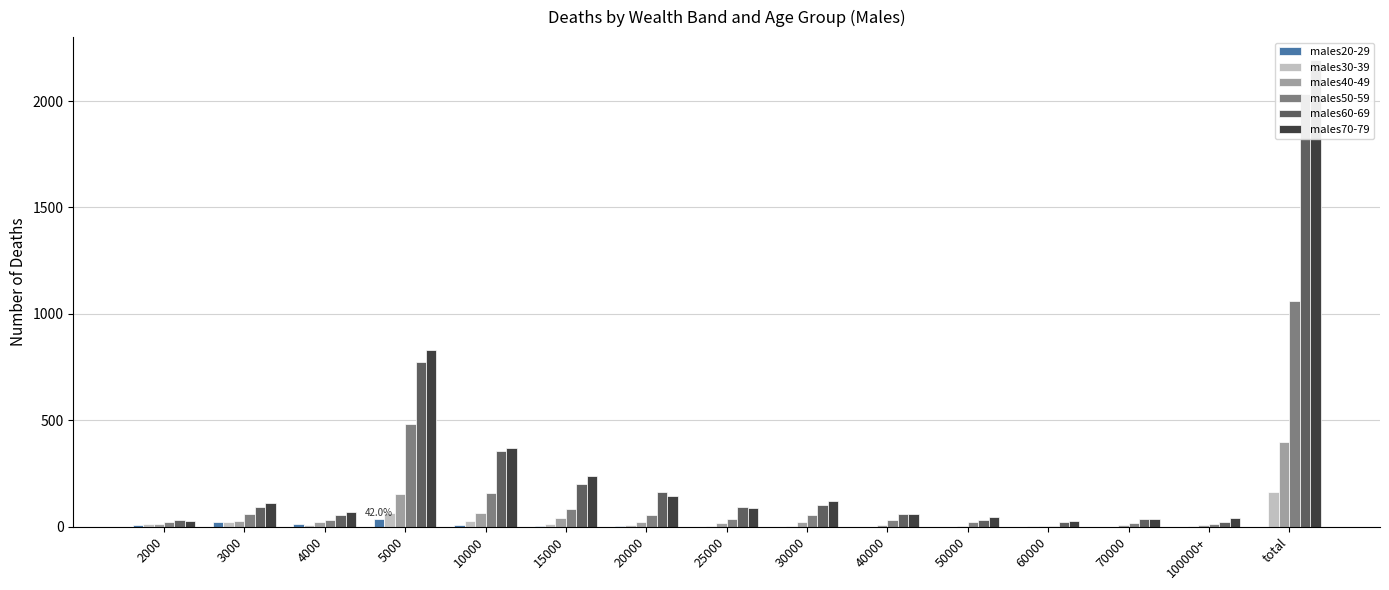

Rank the categories by males30-39 value from lowest to highest.

40000, 50000, 70000, 100000+, 60000, 25000, 30000, 4000, 20000, 2000, 15000, 3000, 10000, 5000, total